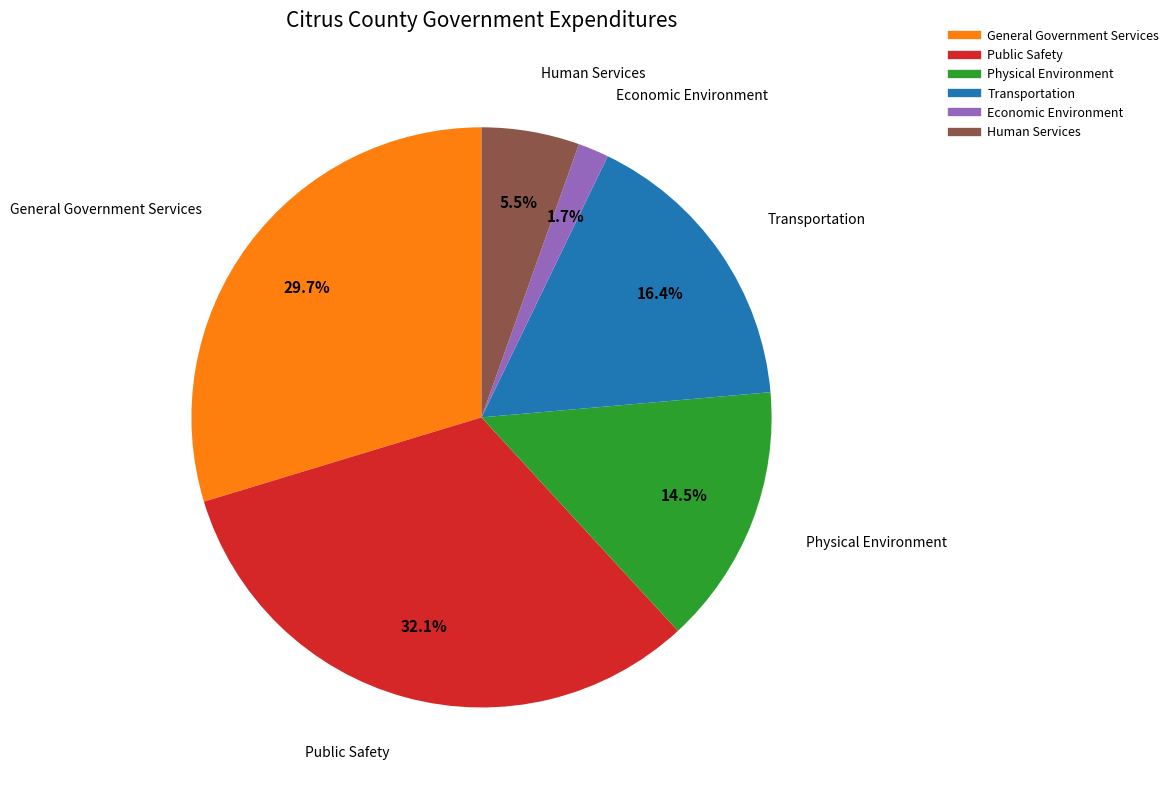

Which category has the biggest portion of the pie?

Public Safety